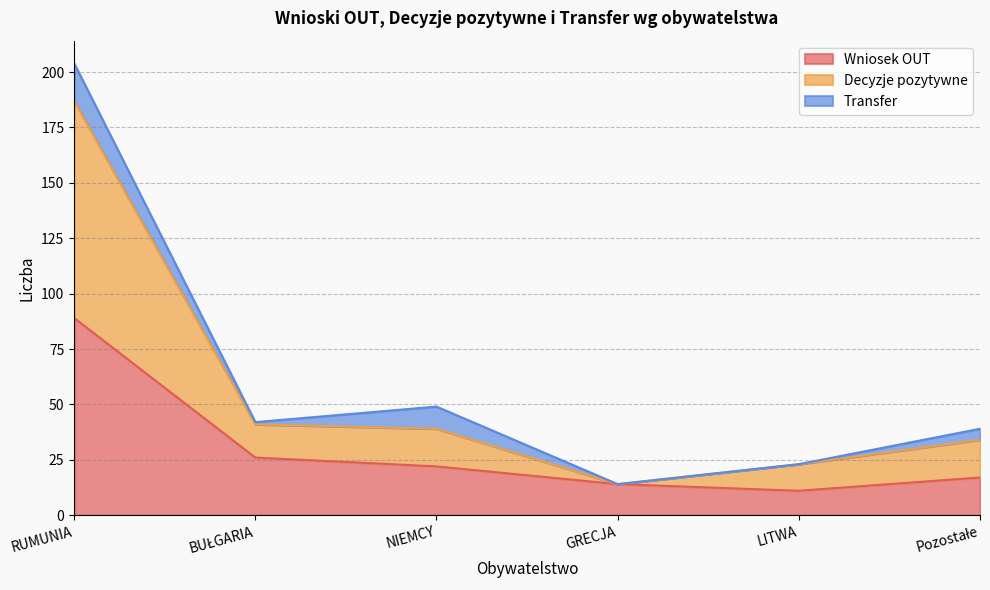

Is the value of Wniosek OUT at BUŁGARIA greater than the value of Decyzje pozytywne at NIEMCY?

No